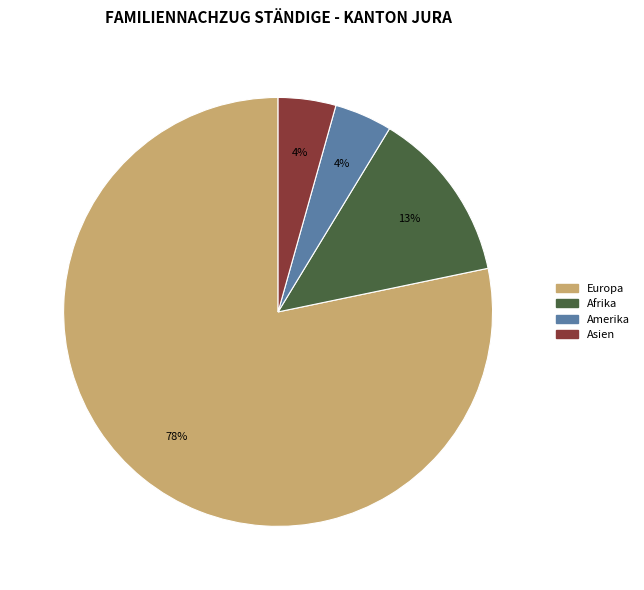

Approximately how many times larger is the value at Afrika compared to Europa?

0.2